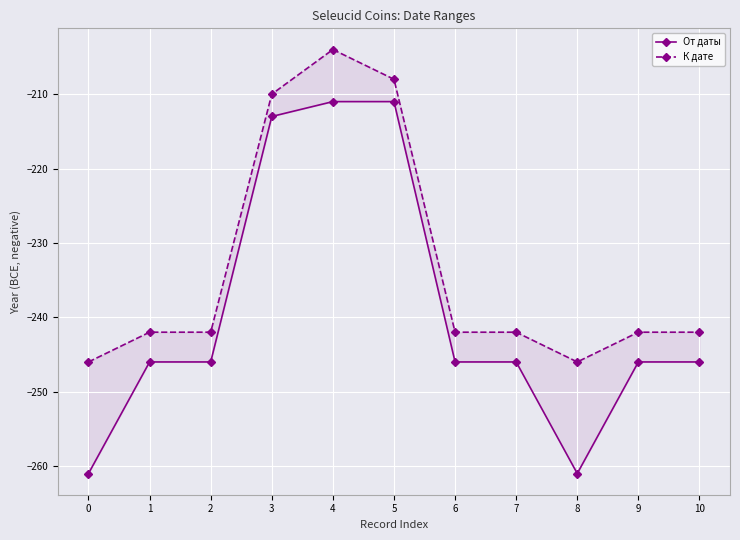

Count the number of data series in this chart.

2